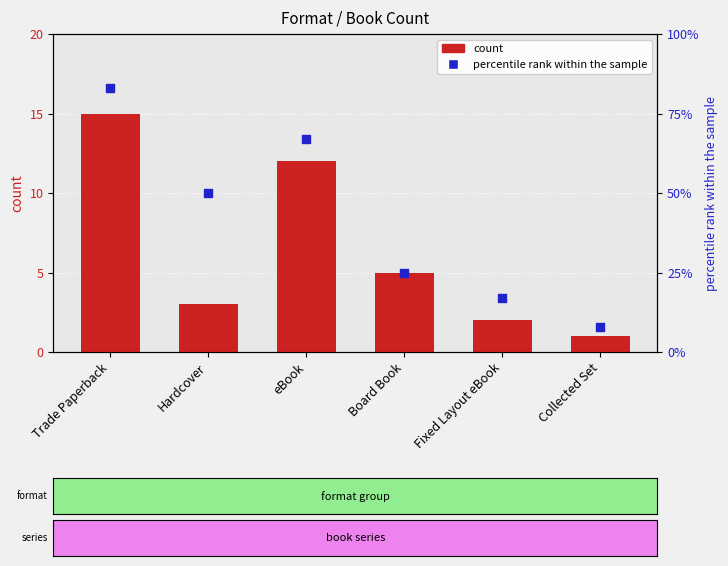

Which series has the largest total across all categories?

percentile rank within the sample